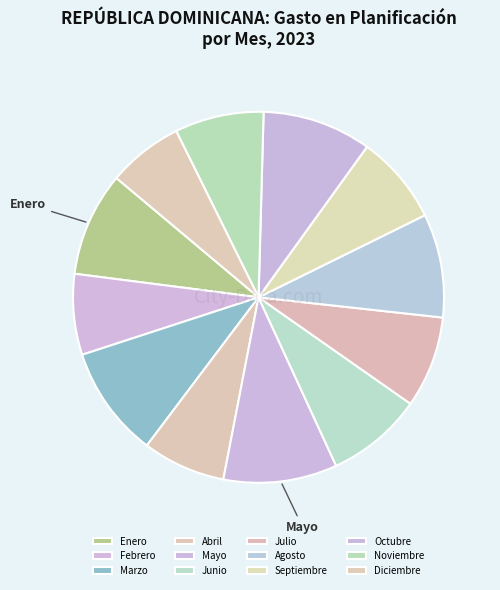

How many slices are in this pie chart?

12